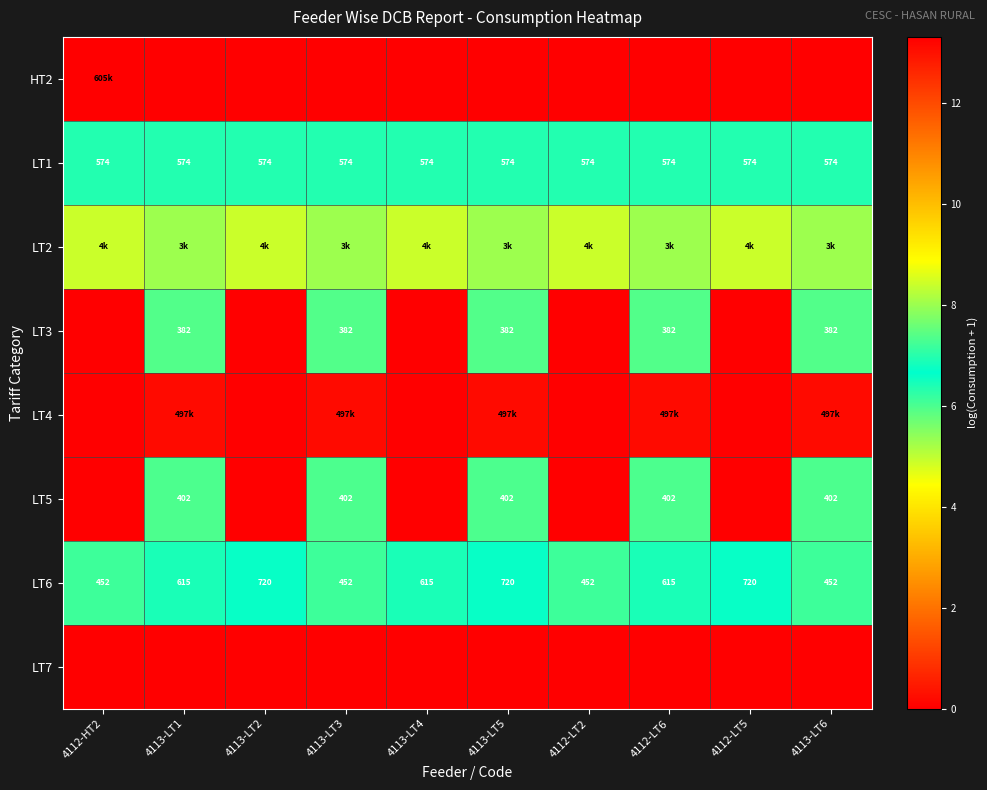

At which category is the sum across all series the highest?

4113-LT5